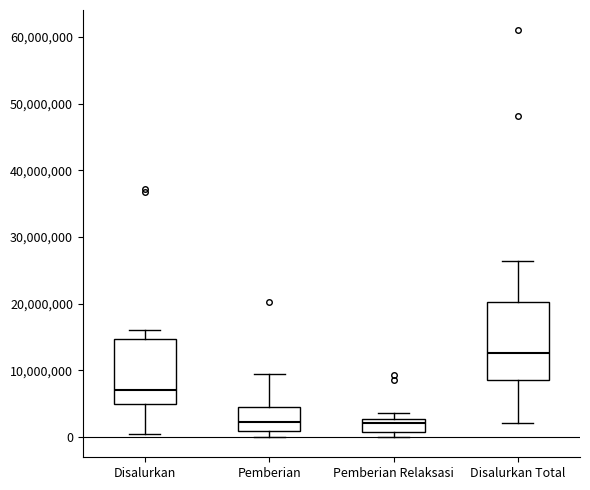

Reading left to right, read every box against the y-axis: the position of its median line, the range the box covers, and the ends of its whiskers. The values are not printed on the chart, so give them approximately, as read against the axis.

Disalurkan: median 7000000, box 5000000 to 15000000, whiskers 0 to 16000000
Pemberian: median 2000000, box 1000000 to 5000000, whiskers 0 to 9000000
Pemberian Relaksasi: median 2000000, box 1000000 to 3000000, whiskers 0 to 4000000
Disalurkan Total: median 13000000, box 9000000 to 20000000, whiskers 2000000 to 26000000